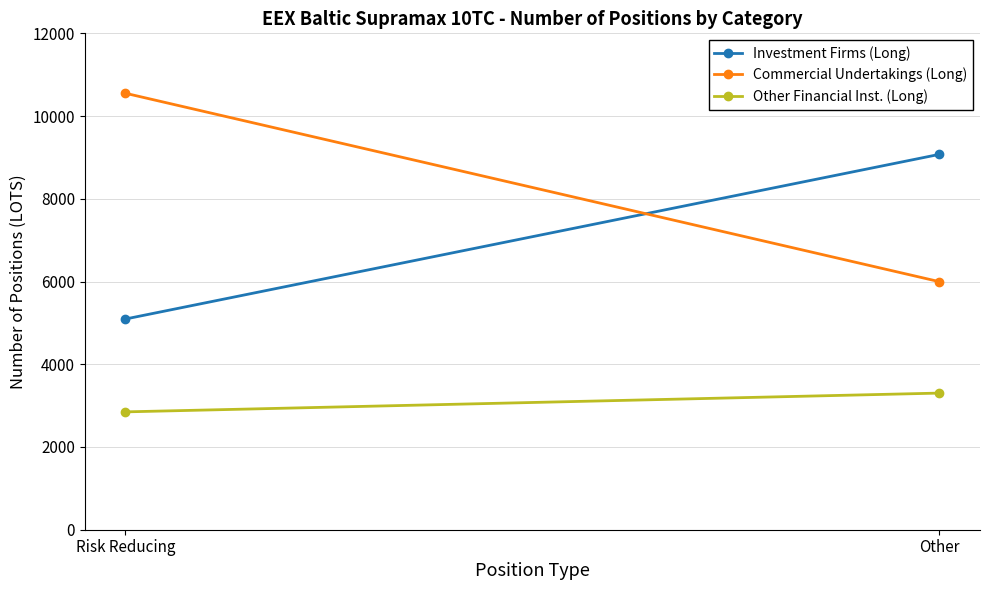

True or false: Investment Firms (Long) has a value of 3749 at Other.

False